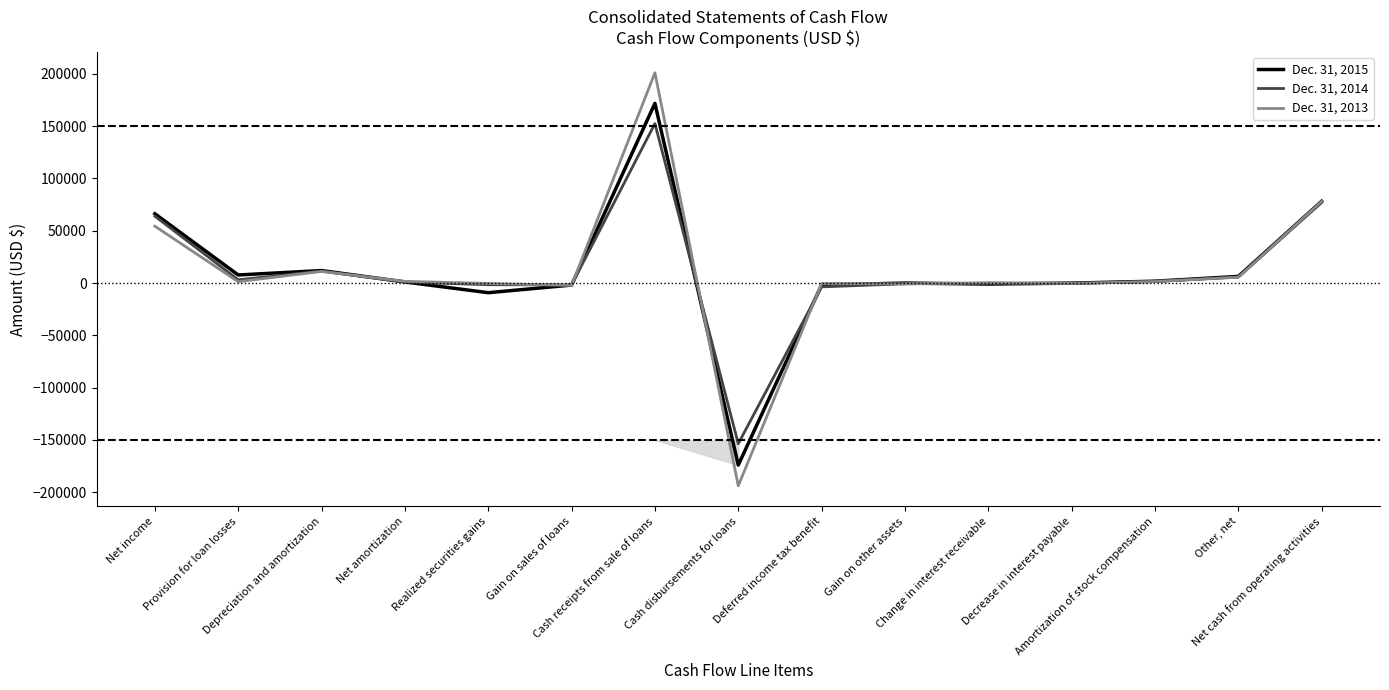

Is this an area chart (filled region under the line)?

No